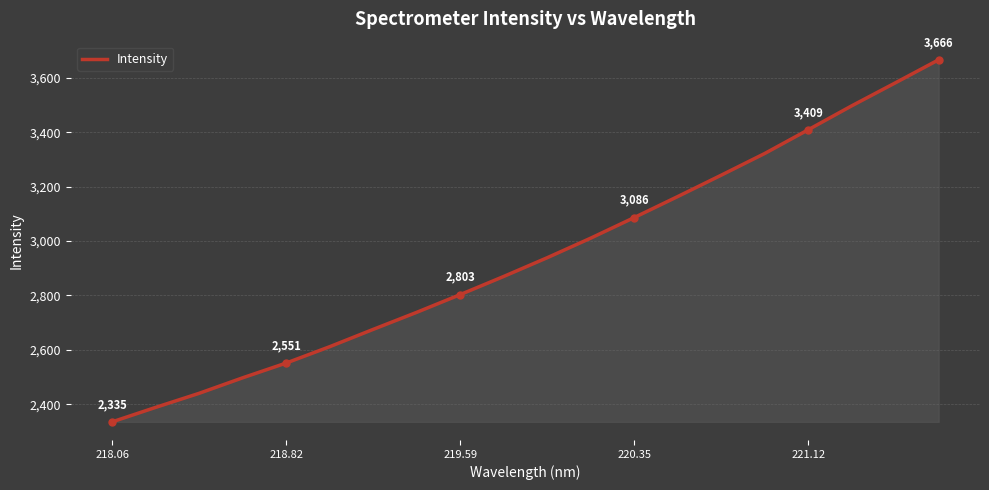

What is the minimum value shown in the chart?

2335.2